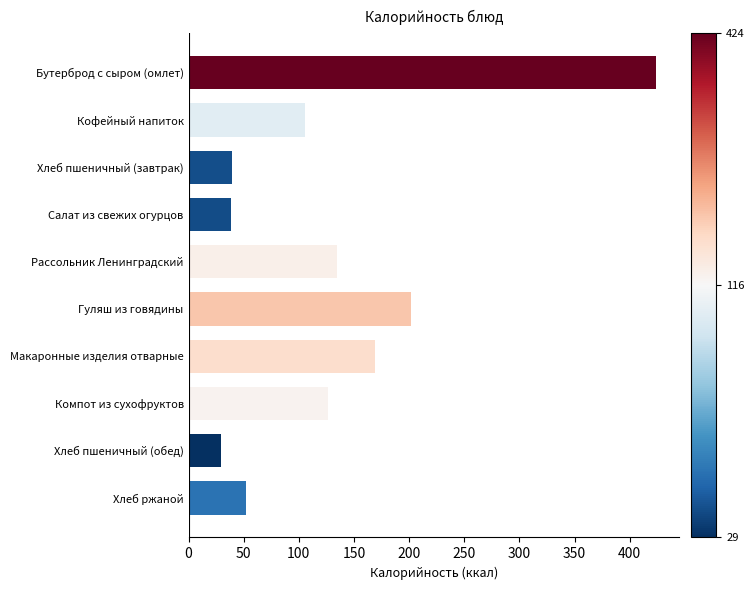

What is the label of the 2nd bar from the bottom?

Хлеб пшеничный (обед)